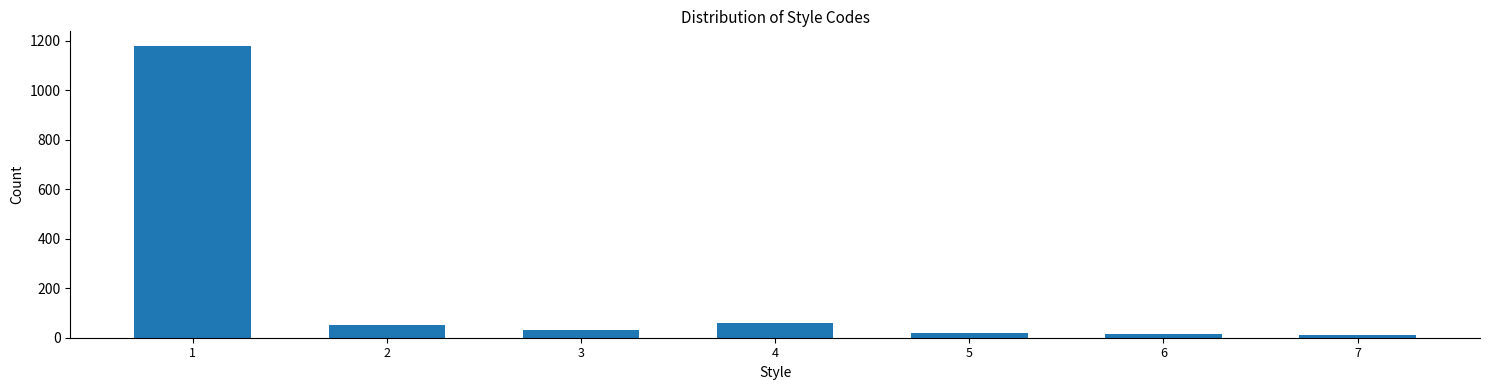

What is the change in value from 1 to 4?

-1120